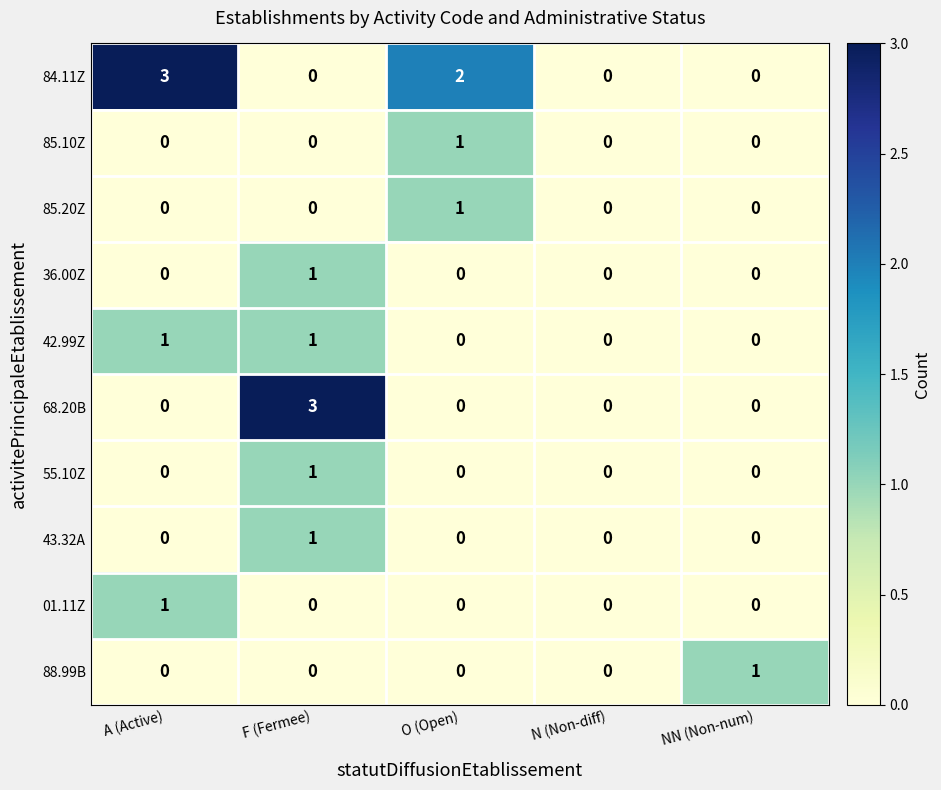

The 84.11Z series shows 0 at F (Fermee). True or false?

True